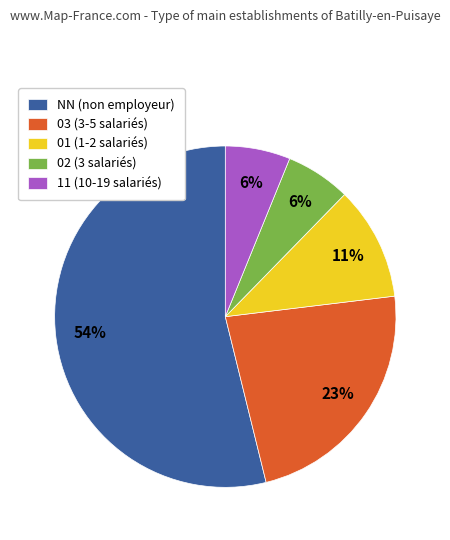

To the nearest percent, what portion does 02 (3 salariés) represent?

6%